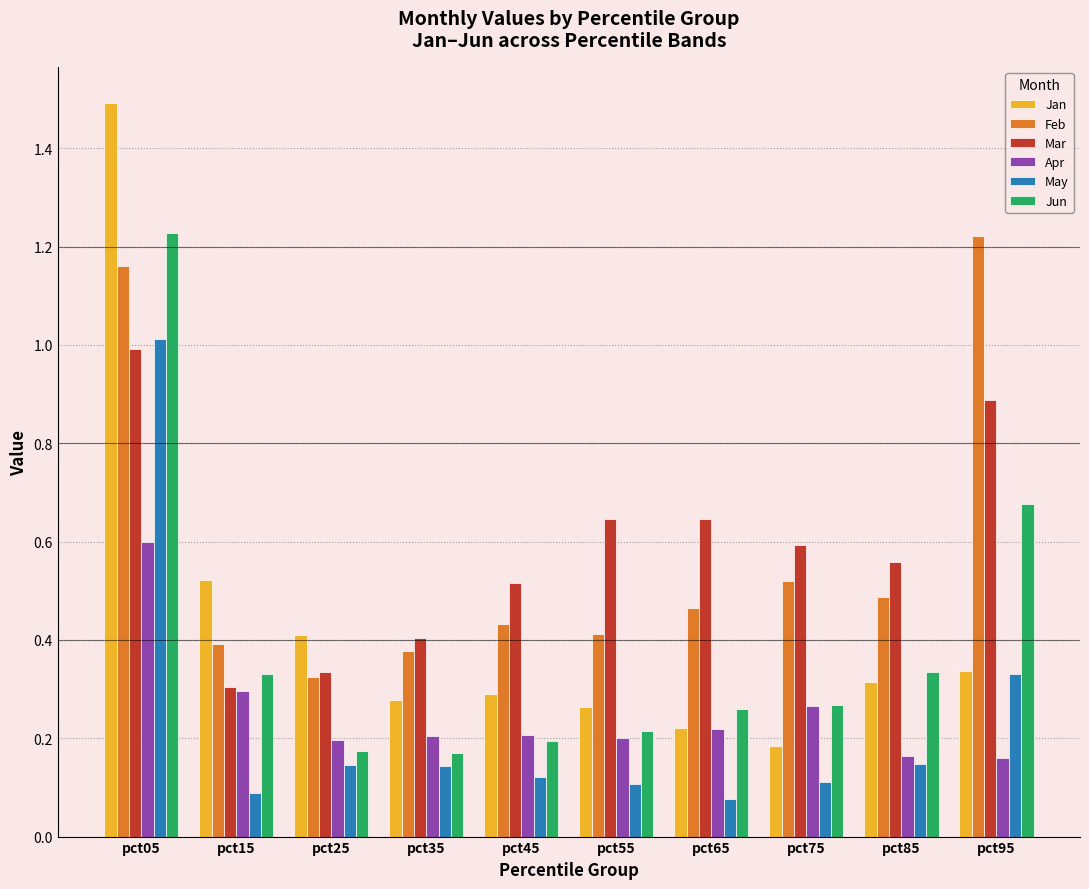

What is the sum of all Feb values?

5.8